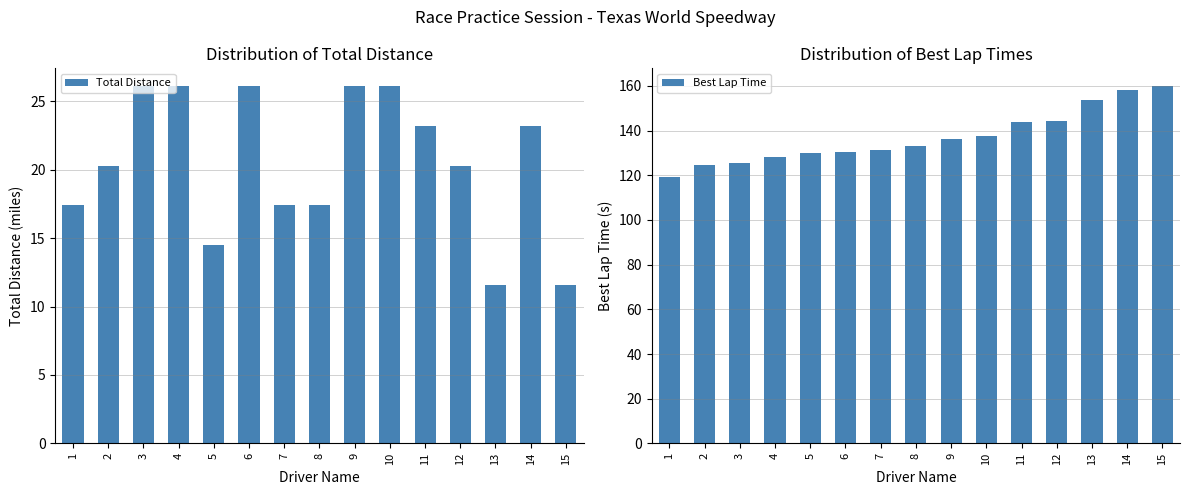

Which series has the largest range (max minus min)?

Best Lap Time